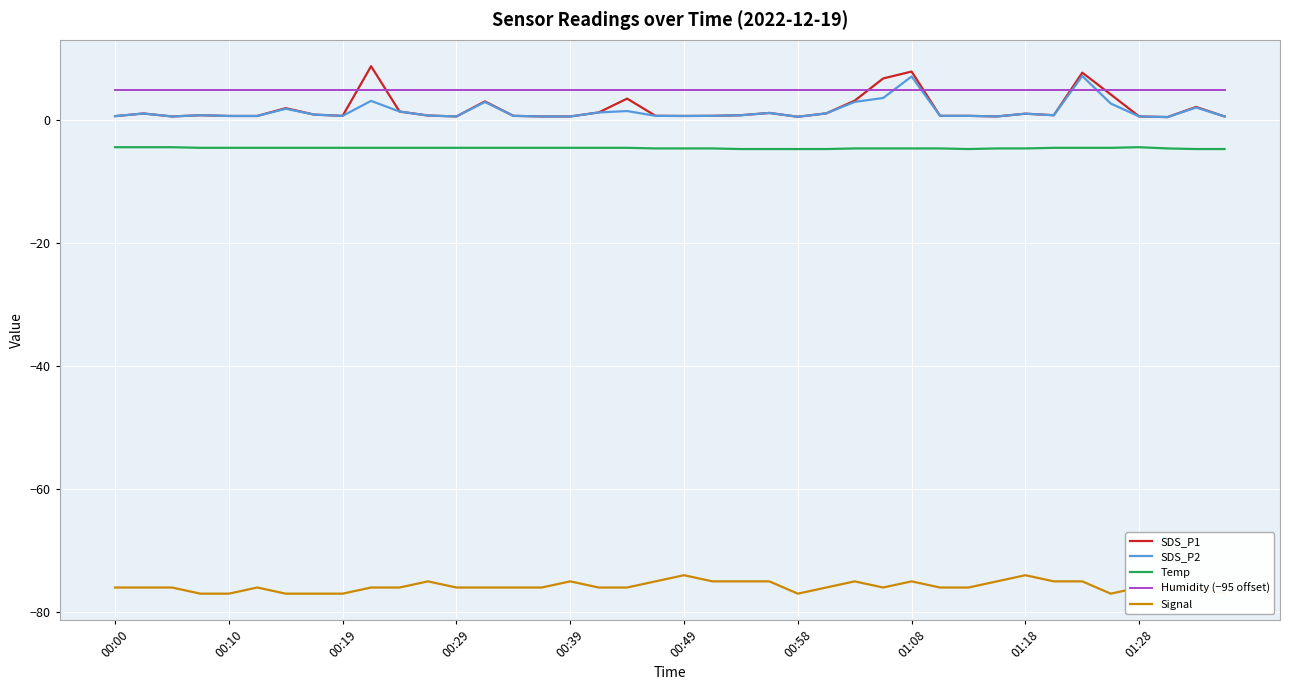

True or false: Signal and SDS_P1 intersect in this chart.

False